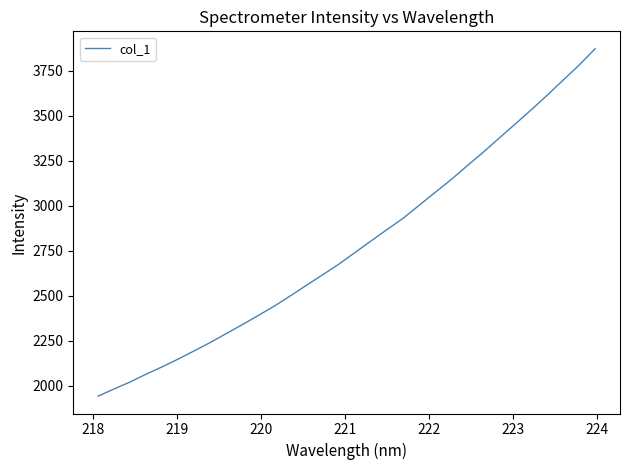

What is the difference between the maximum and minimum values?

1930.1